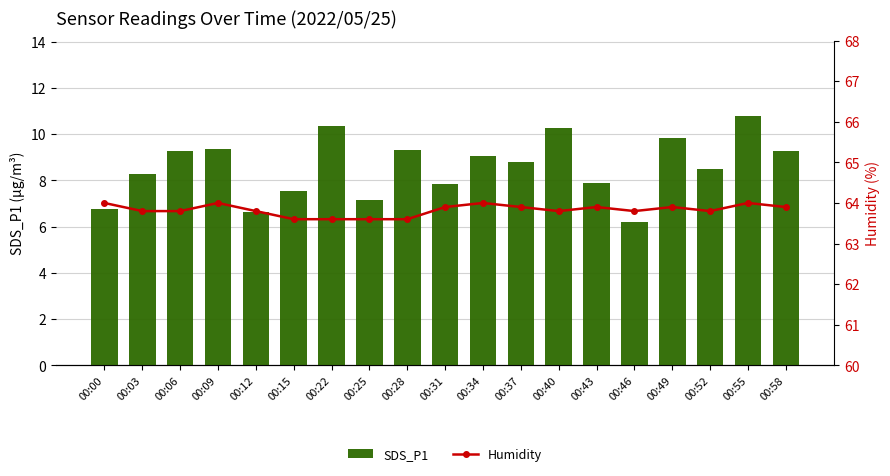

What value does the SDS_P1 series have at 00:06?

9.3